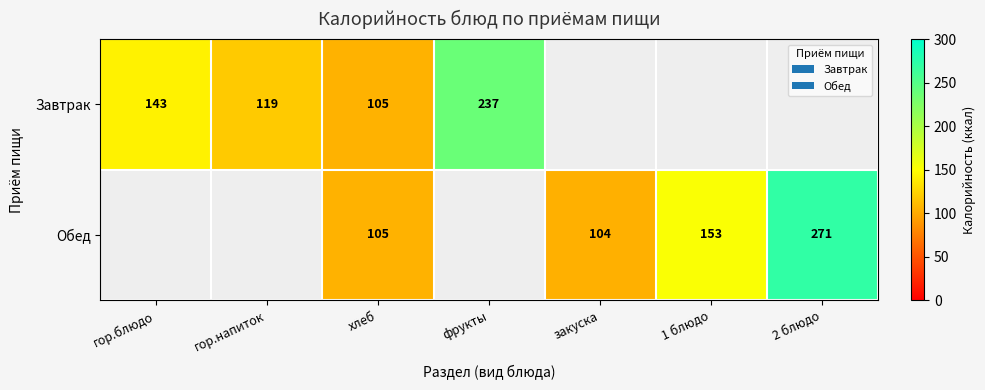

Which series has the largest range (max minus min)?

Завтрак